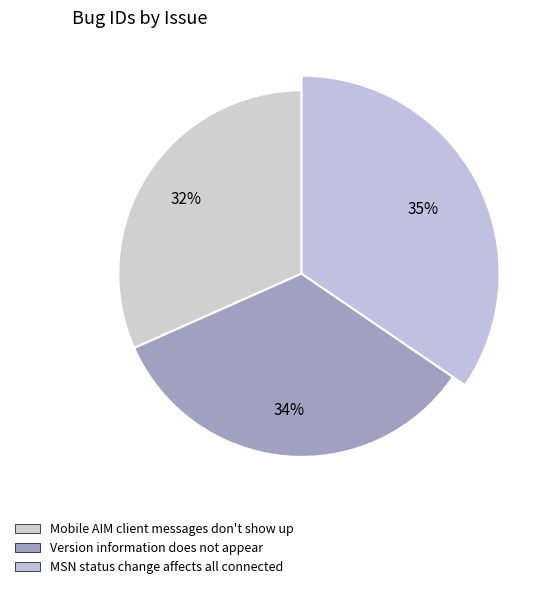

Which category has the smallest portion of the pie?

Mobile AIM client messages don't show up